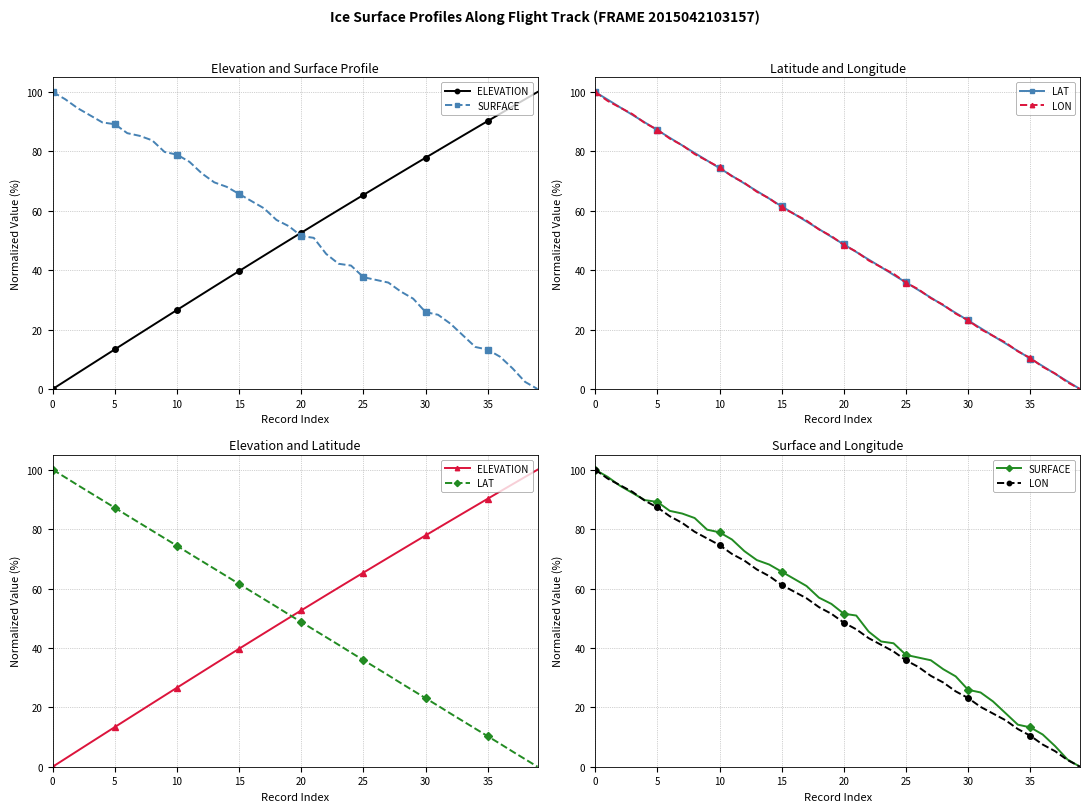

Reading left to right, list all the values displayed in this chart.

ELEVATION: 0.0	2.7	5.4	8.0	10.7	13.4	16.0	18.7	21.3	24.0	26.6	29.3	31.9	34.5	37.1	39.7	42.3	44.9	47.5	50.1	52.6	55.2	57.8	60.3	62.8	65.4	67.9	70.4	72.9	75.4	77.9	80.4	82.8	85.3	87.8	90.2	92.7	95.1	97.6	100.0
SURFACE: 100.0	97.6	94.6	92.2	89.8	89.2	86.1	85.2	83.7	79.8	78.9	76.5	72.6	69.6	68.1	65.7	63.3	60.8	56.9	54.8	51.5	50.9	45.5	42.2	41.6	37.7	36.7	35.8	32.8	30.4	25.9	25.0	22.0	18.1	14.2	13.3	10.8	6.9	2.4	0.0
LAT: 100.0	97.4	94.8	92.3	89.7	87.2	84.6	82.0	79.5	76.9	74.4	71.8	69.2	66.7	64.1	61.5	59.0	56.4	53.9	51.2	48.7	46.1	43.6	41.0	38.4	35.9	33.3	30.8	28.2	25.6	23.1	20.5	17.9	15.4	12.8	10.3	7.7	5.1	2.6	0.0
LON: 100.0	97.0	94.8	92.5	89.6	87.3	84.3	82.1	79.1	76.9	74.6	71.6	69.4	66.4	64.2	61.2	59.0	56.7	53.7	51.5	48.5	46.3	43.3	41.0	38.8	35.8	33.6	30.6	28.4	25.4	23.1	20.1	17.9	15.7	12.7	10.4	7.5	5.2	2.2	0.0